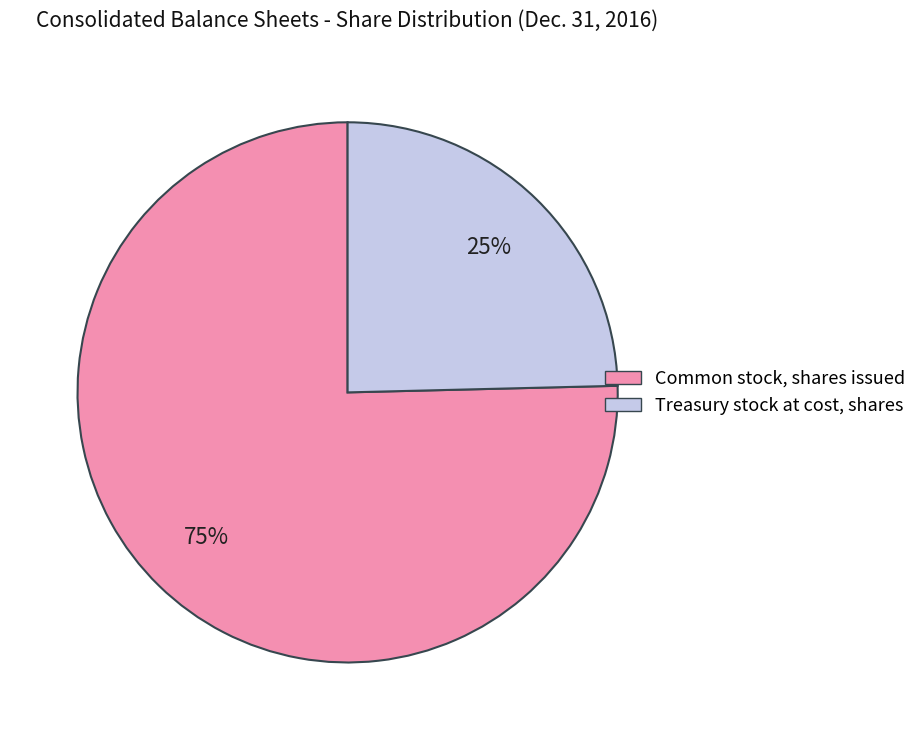

Is it true that Common stock, shares issued is 75% of the pie?

True